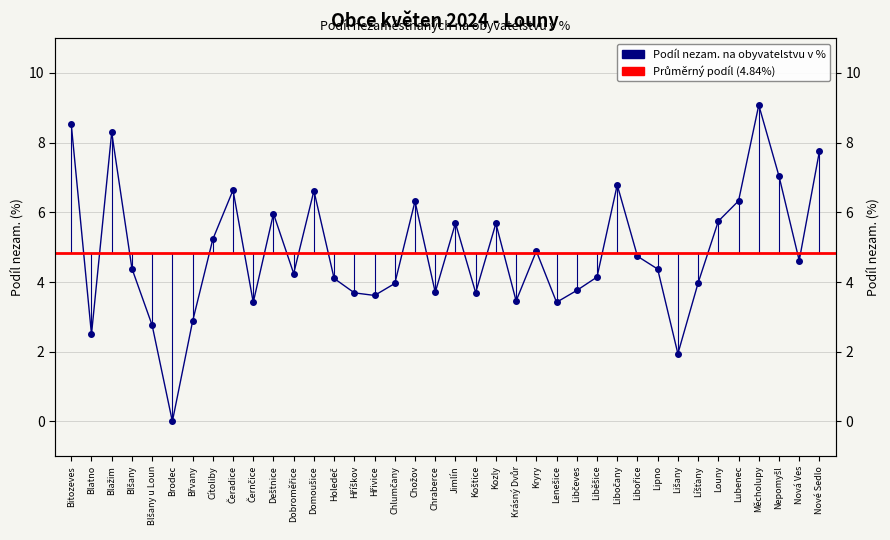

List the labels in order of value, smallest first.

Brodec, Lišany, Blatno, Blšany u Loun, Břvany, Černčice, Lenešice, Krásný Dvůr, Hřivice, Hříškov, Koštice, Chraberce, Libčeves, Chlumčany, Líšťany, Holedeč, Liběšice, Dobroměřice, Lipno, Blšany, Nová Ves, Libořice, Kryry, Cítoliby, Kozly, Jimlín, Louny, Deštnice, Chožov, Lubenec, Domoušice, Čeradice, Libočany, Nepomyšl, Nové Sedlo, Blažim, Bitozeves, Měcholupy